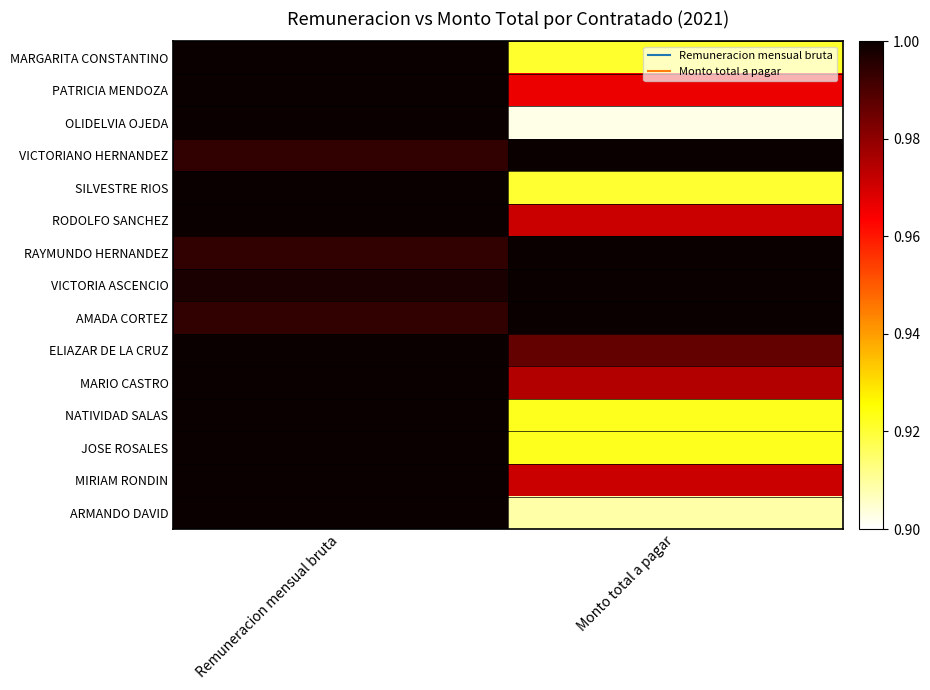

Which category has the highest value across all series?

Remuneracion mensual bruta